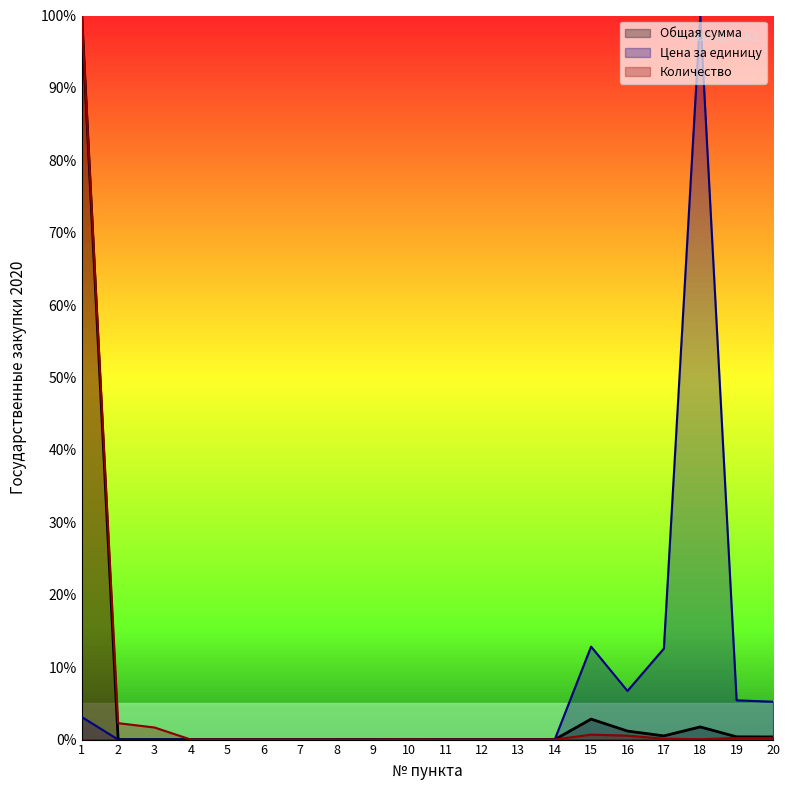

Which series has the largest total across all categories?

Цена за единицу